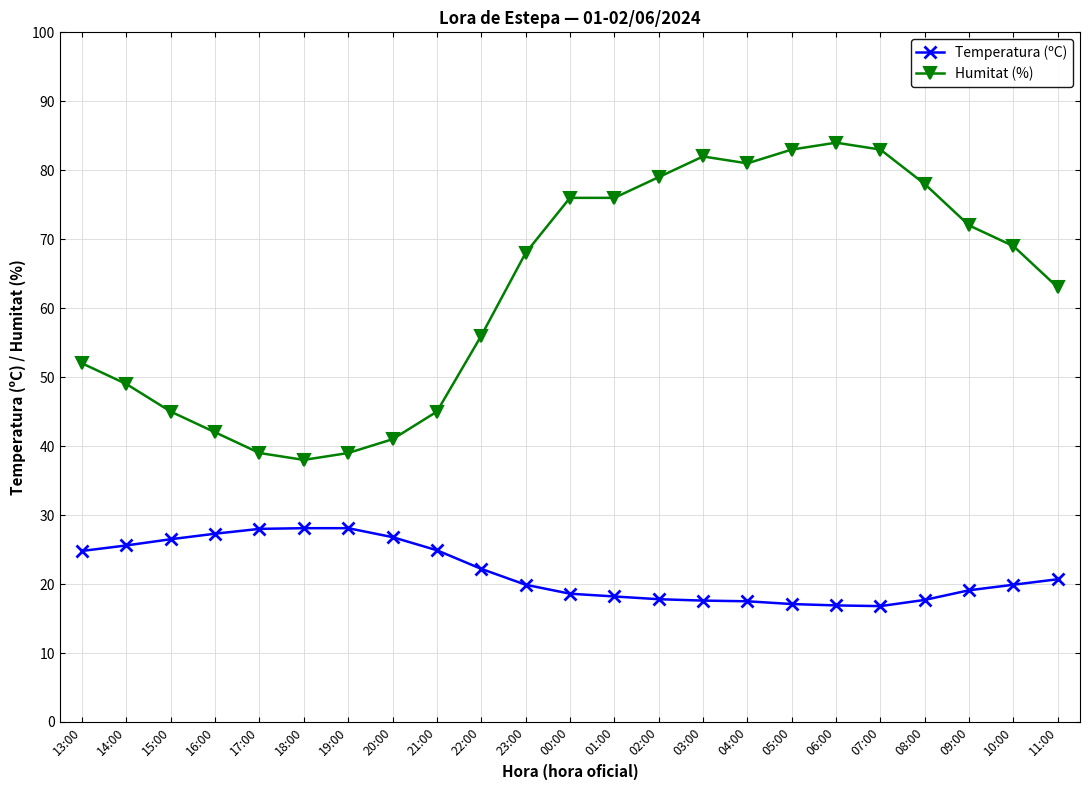

What is the total value across all series at 14:00?

74.6